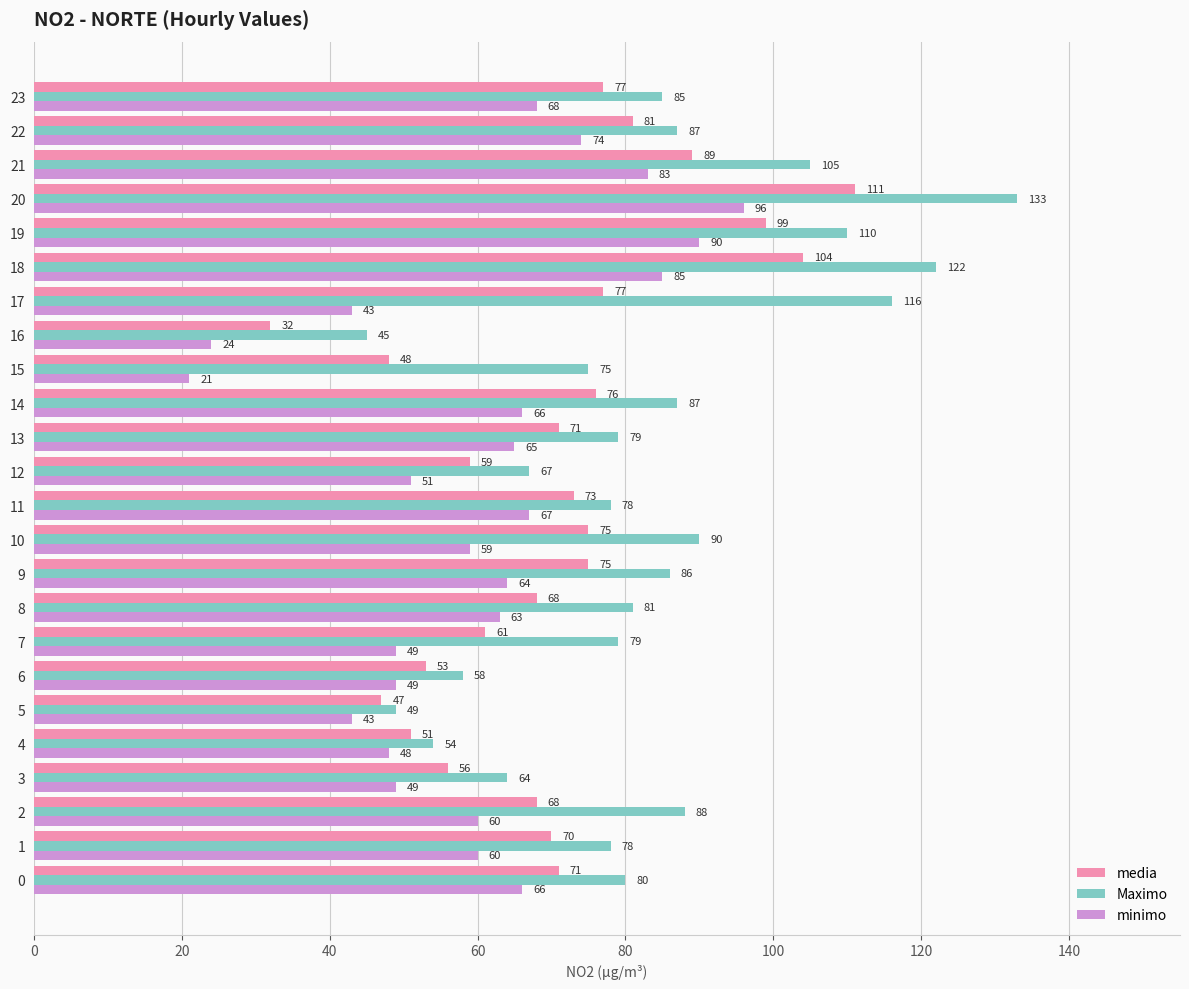

Count the number of data series in this chart.

3